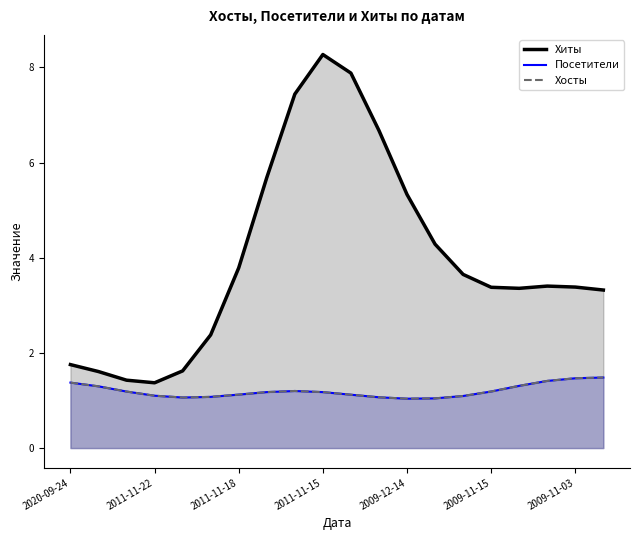

What position from the left is 2011-11-22?

2